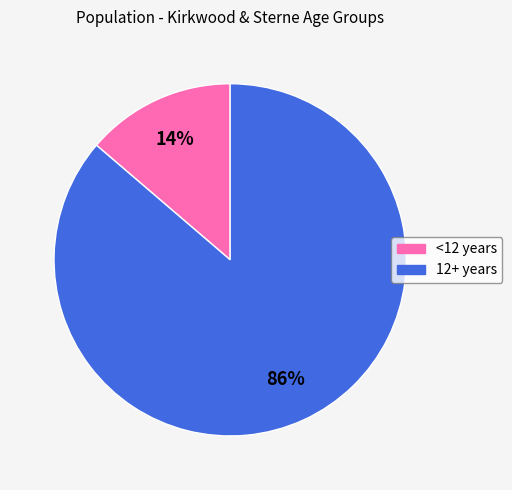

The <12 years slice represents 14% of the pie. True or false?

True